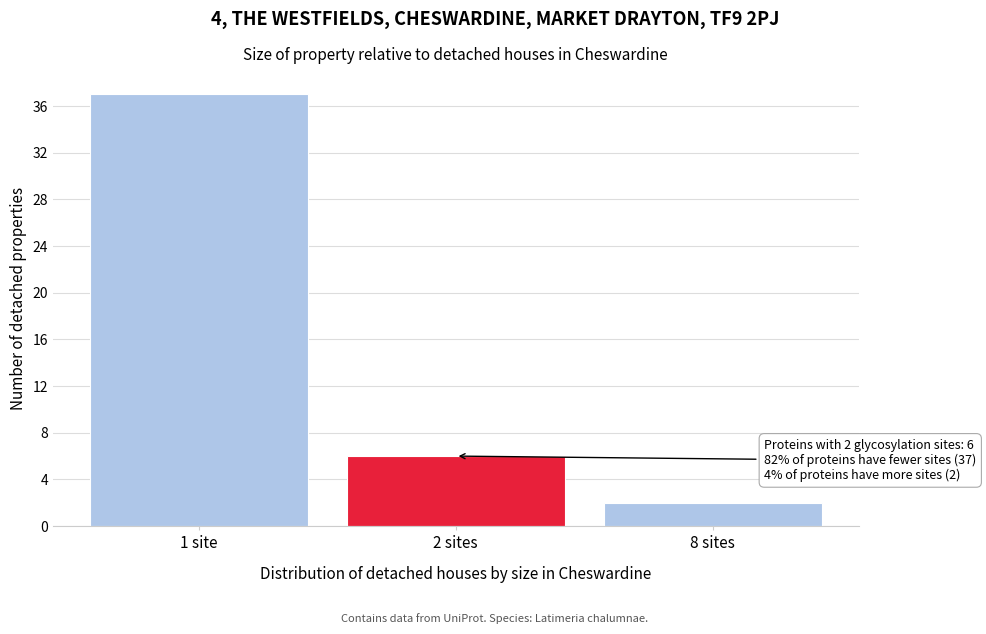

Reading left to right, transcribe all the data shown in this chart.

1 site=37	2 sites=6	8 sites=2